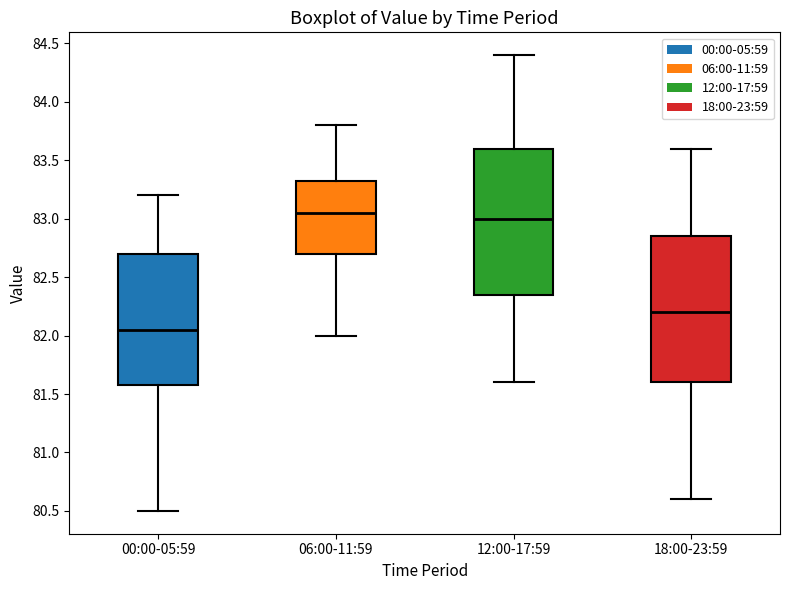

Reading left to right, transcribe this box plot: for each box, give where its median line is, the range the box spans, and where its two whiskers end, as read against the y-axis. The values are not printed on the chart, so give them approximately, as read against the axis.

00:00-05:59: median 82.05, box 81.60 to 82.70, whiskers 80.50 to 83.20
06:00-11:59: median 83.05, box 82.70 to 83.35, whiskers 82.00 to 83.80
12:00-17:59: median 83.00, box 82.35 to 83.60, whiskers 81.60 to 84.40
18:00-23:59: median 82.20, box 81.60 to 82.85, whiskers 80.60 to 83.60